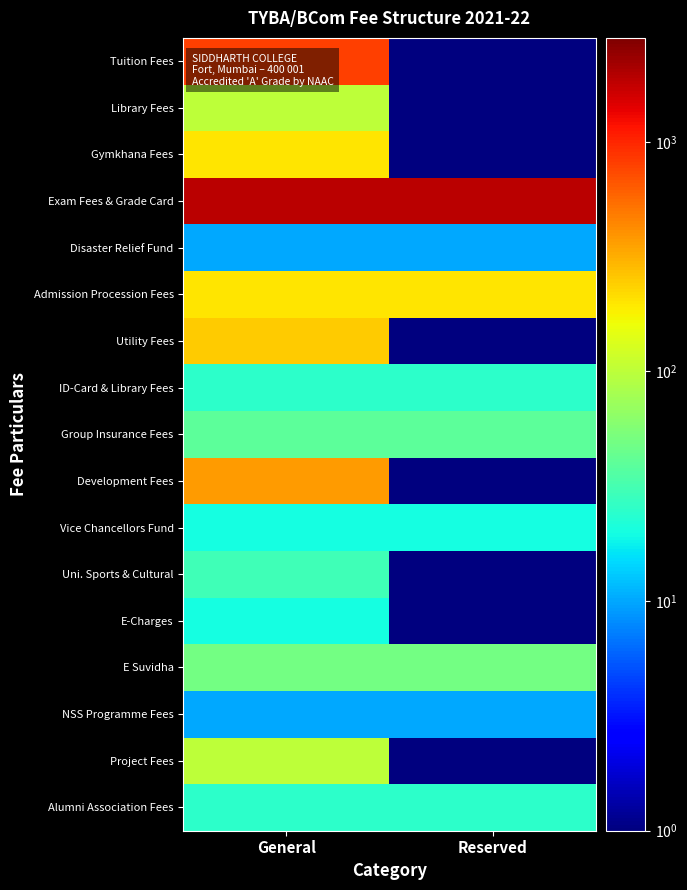

At which category does the chart reach its minimum across all series?

Reserved